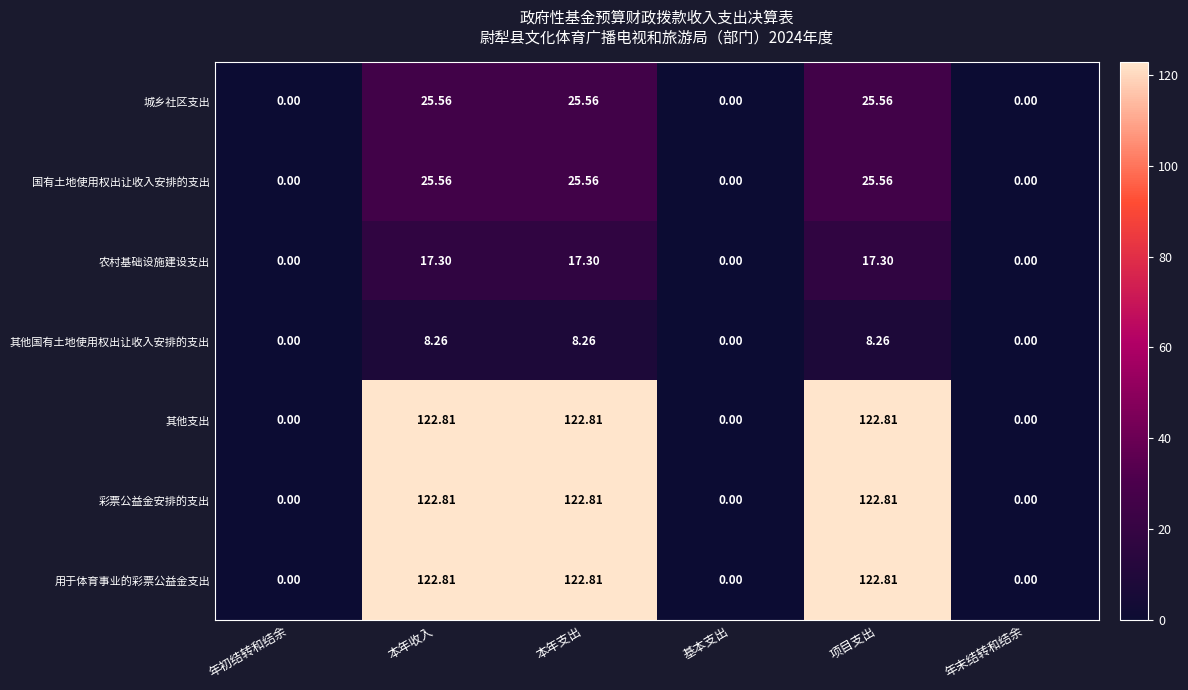

What is the maximum value shown in the chart?

122.8